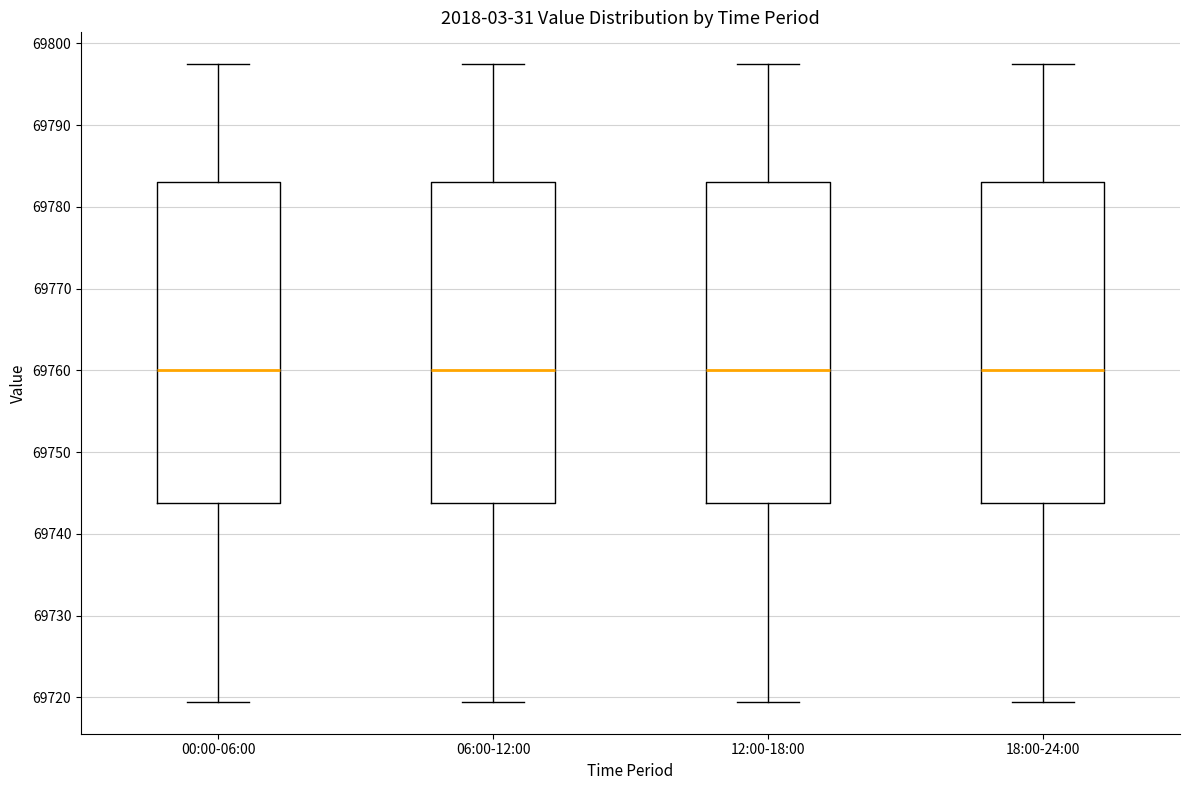

Reading left to right, read every box against the y-axis: the position of its median line, the range the box covers, and the ends of its whiskers. The values are not printed on the chart, so give them approximately, as read against the axis.

00:00-06:00: median 69760, box 69744 to 69783, whiskers 69719 to 69797
06:00-12:00: median 69760, box 69744 to 69783, whiskers 69719 to 69797
12:00-18:00: median 69760, box 69744 to 69783, whiskers 69719 to 69797
18:00-24:00: median 69760, box 69744 to 69783, whiskers 69719 to 69797